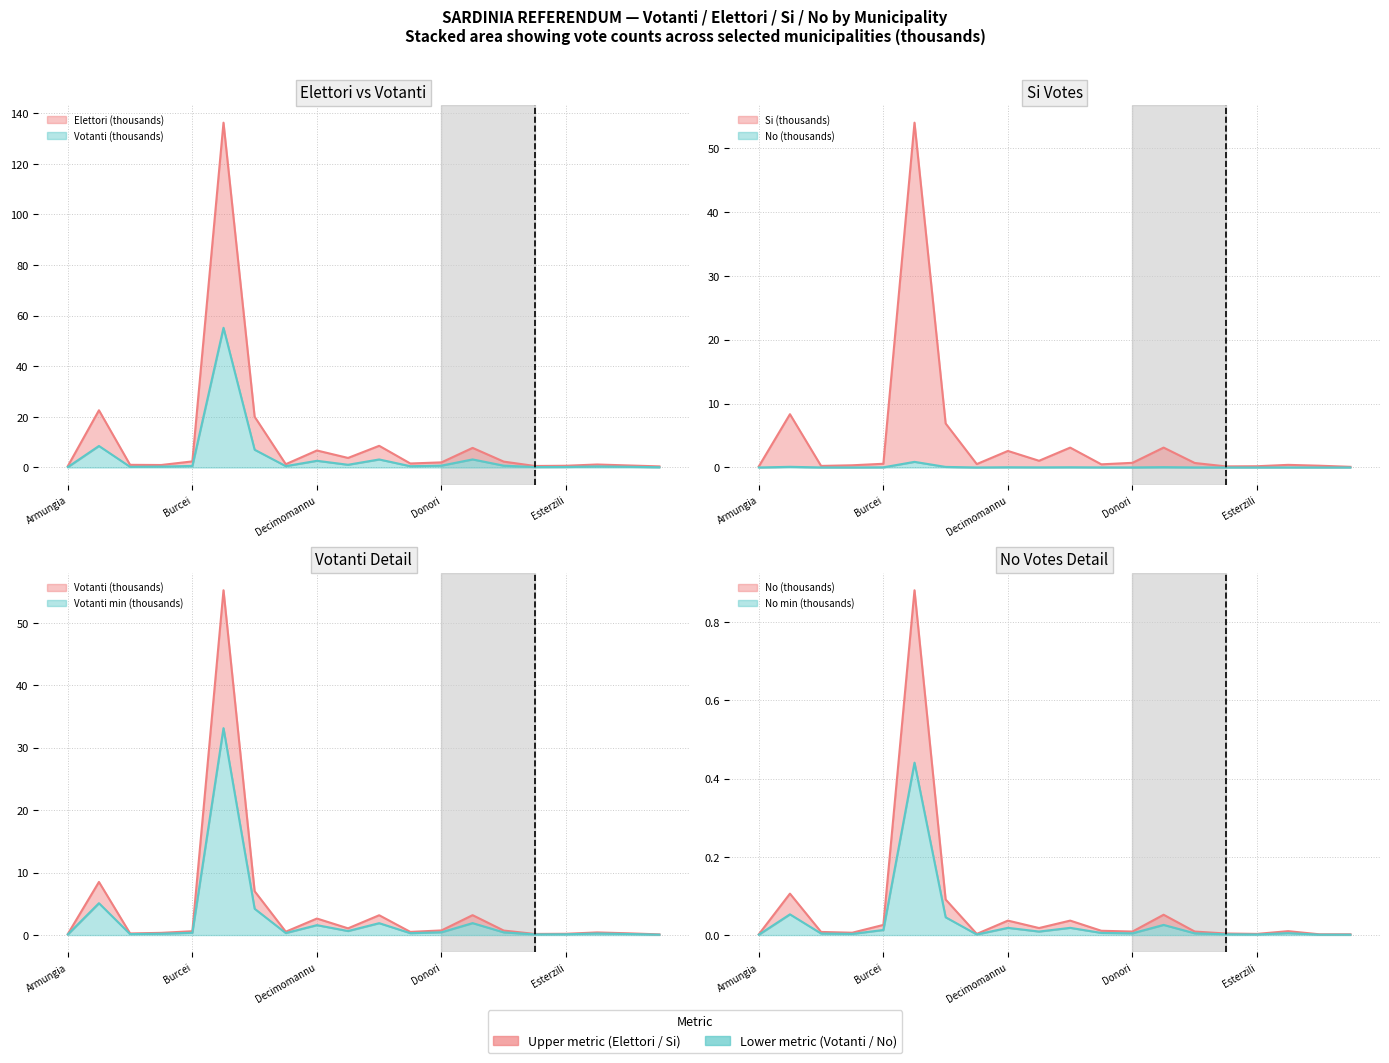

At which category does the chart reach its minimum across all series?

Armungia